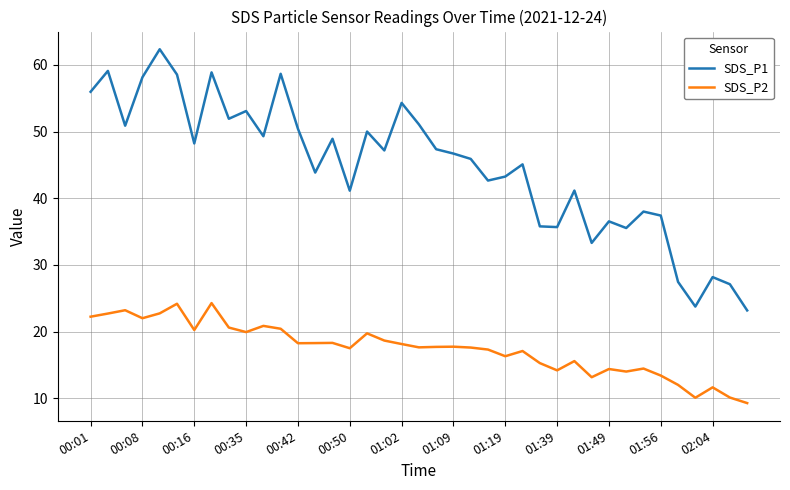

What is the lowest value of the SDS_P1 series?

23.2